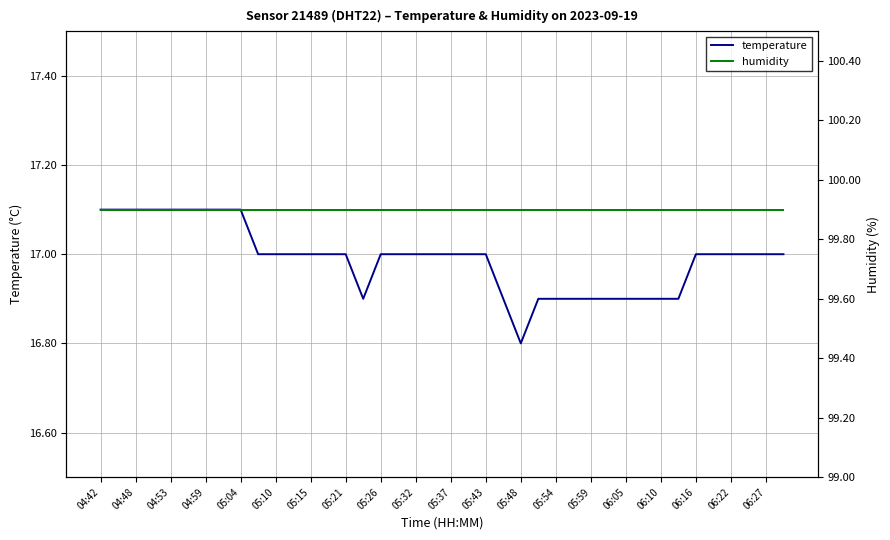

Rank the series by their average value, from highest to lowest.

humidity, temperature